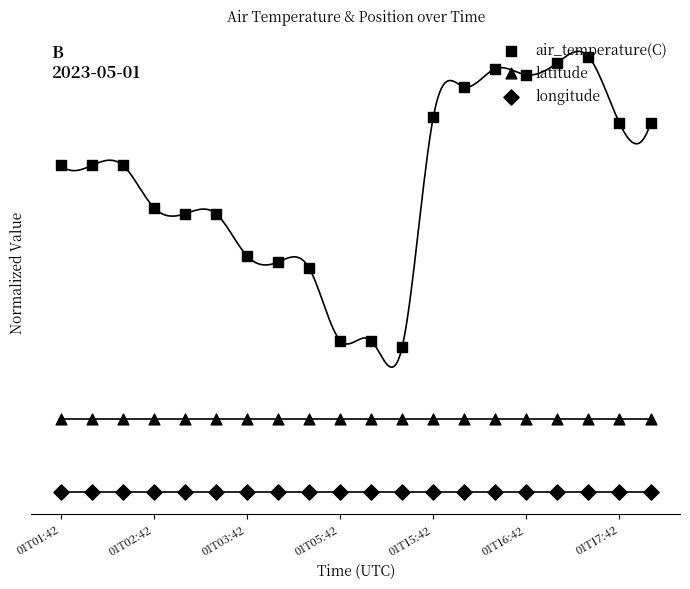

What is the total value across all series at 01T05:42?

0.8